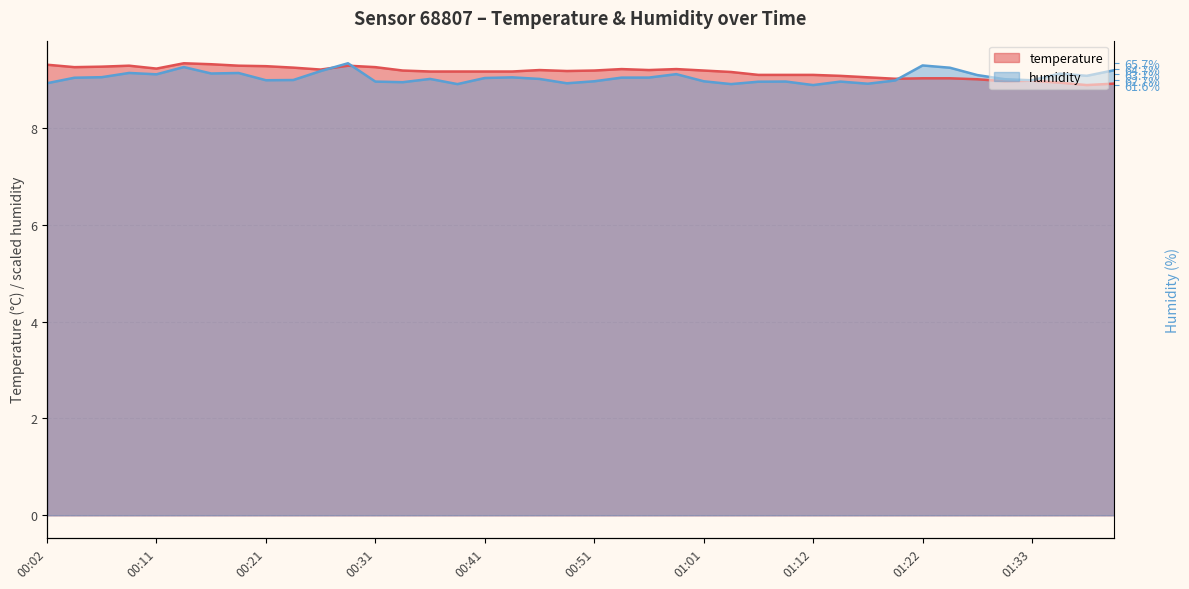

What is the label of the 21st point from the right?

00:49